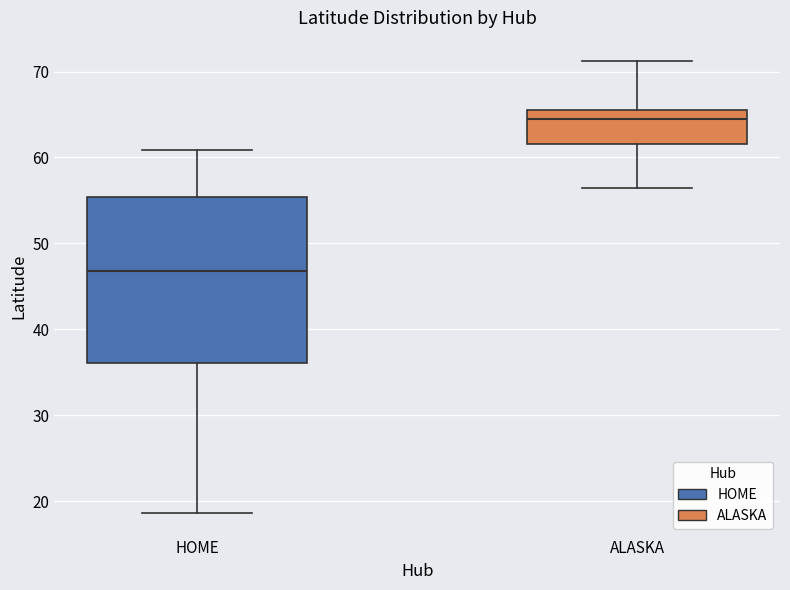

Reading left to right, transcribe this box plot: for each box, give where its median line is, the range the box spans, and where its two whiskers end, as read against the y-axis. The values are not printed on the chart, so give them approximately, as read against the axis.

HOME: median 47, box 36 to 55, whiskers 19 to 61
ALASKA: median 65, box 62 to 66, whiskers 56 to 71